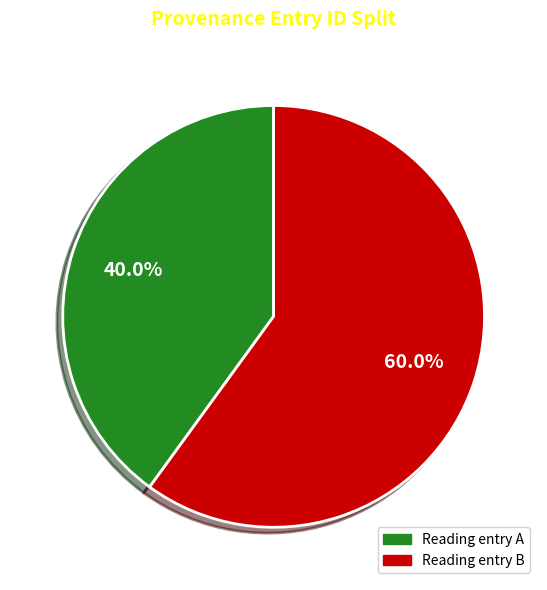

Does any single category account for the majority?

Yes